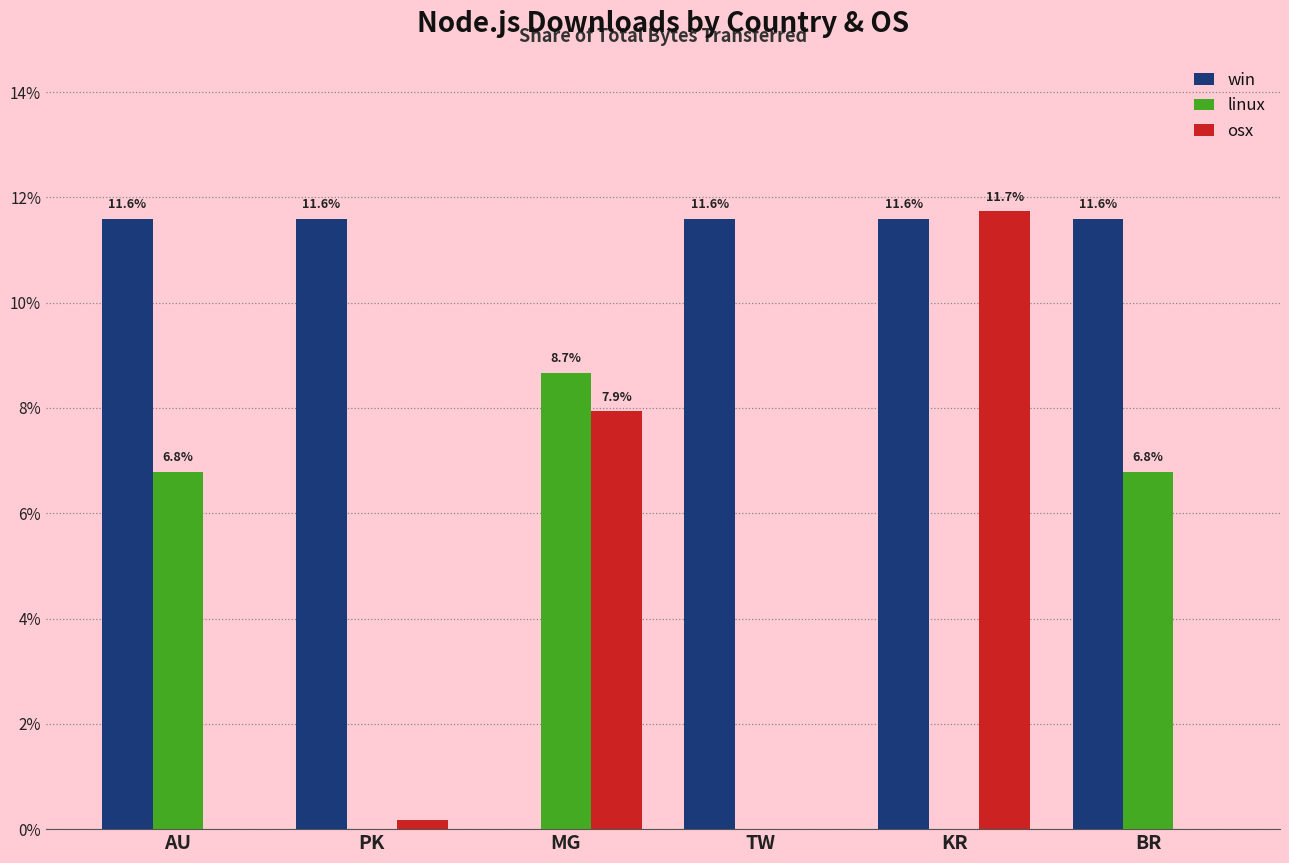

How many distinct data groups are displayed?

3